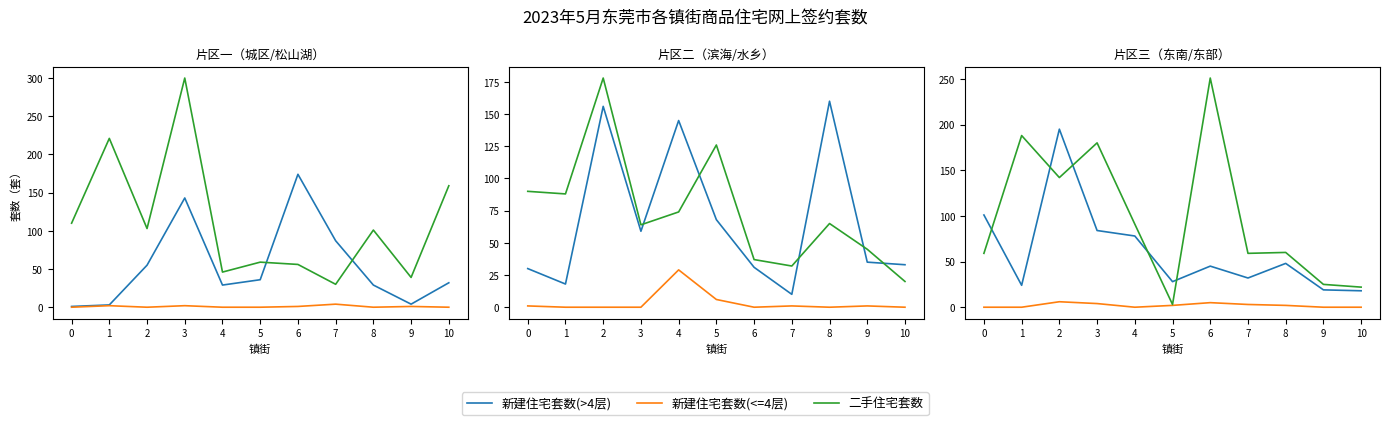

At which category does 新建住宅套数(<=4层) reach its first local valley?

4